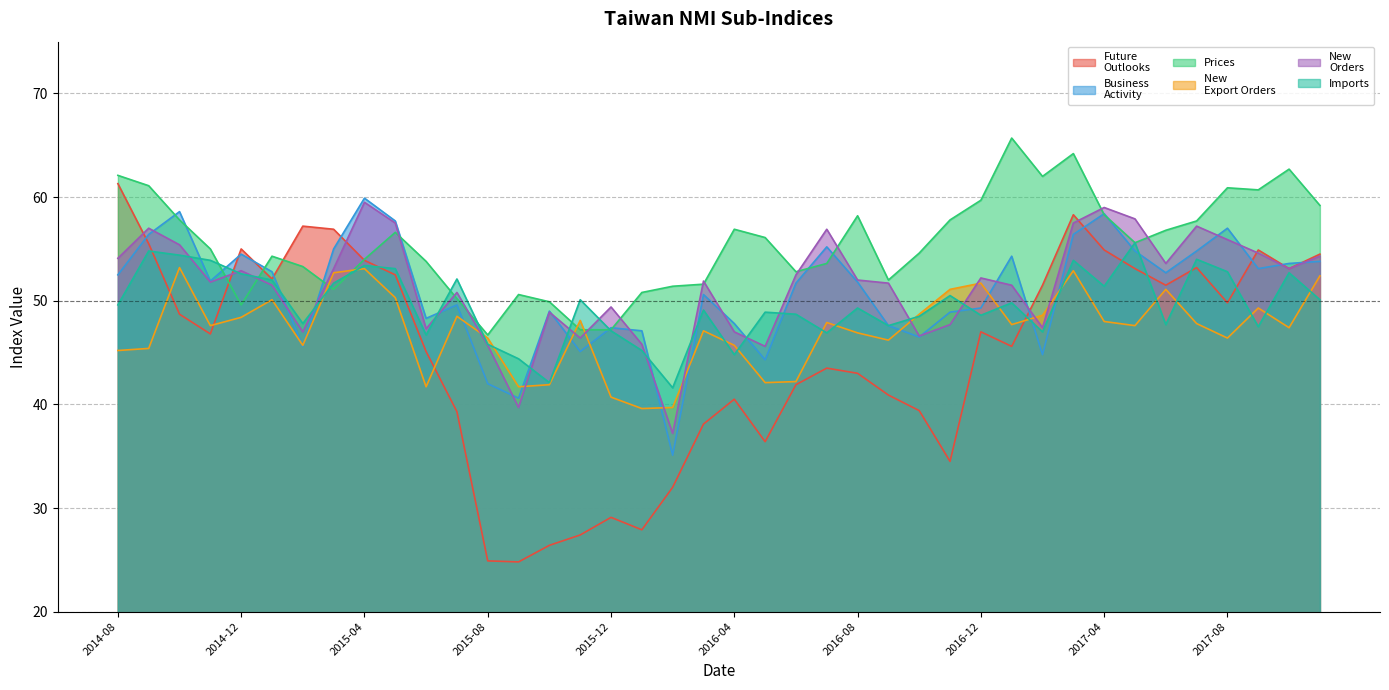

In Business
Activity, how many points are higher than both neighbors (excluding endpoints)?

11